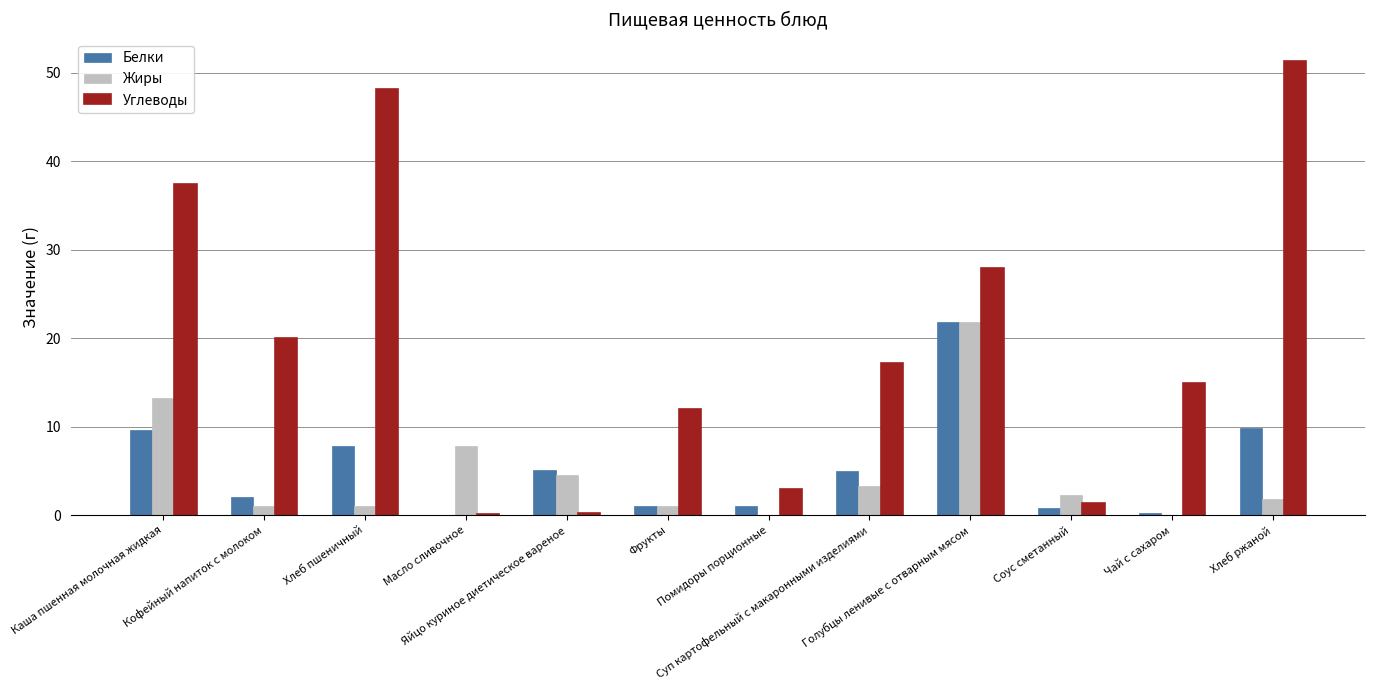

What is the sum of all Углеводы values?

233.7